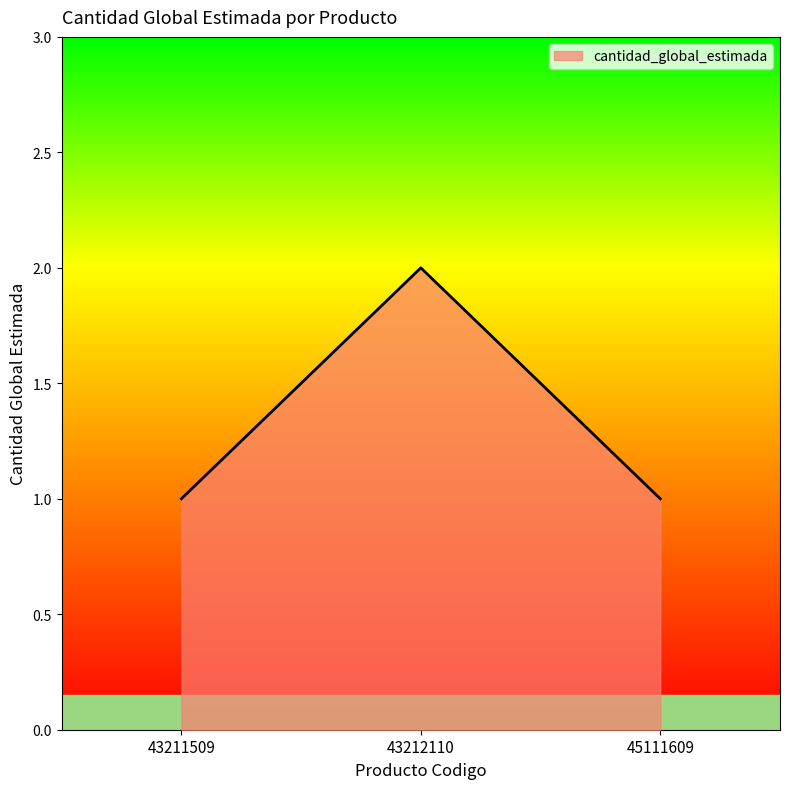

Reading left to right, extract all data points from this chart.

1	2	1